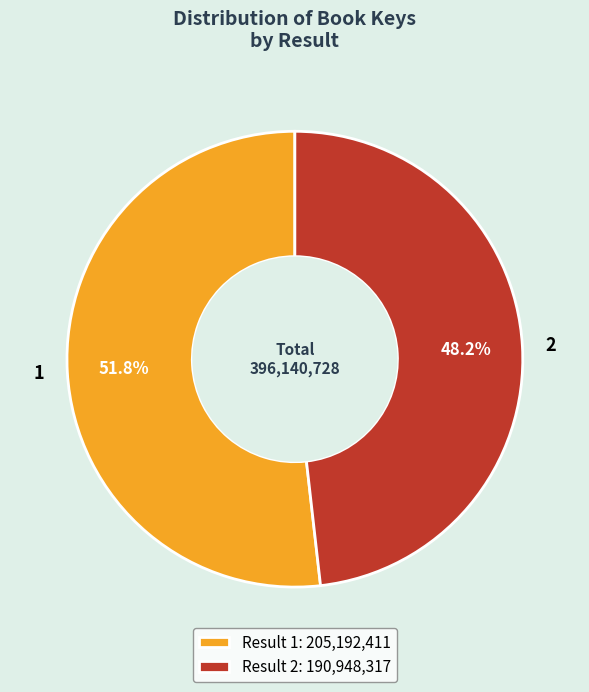

Which category has the smallest portion of the pie?

Result 2: 190,948,317